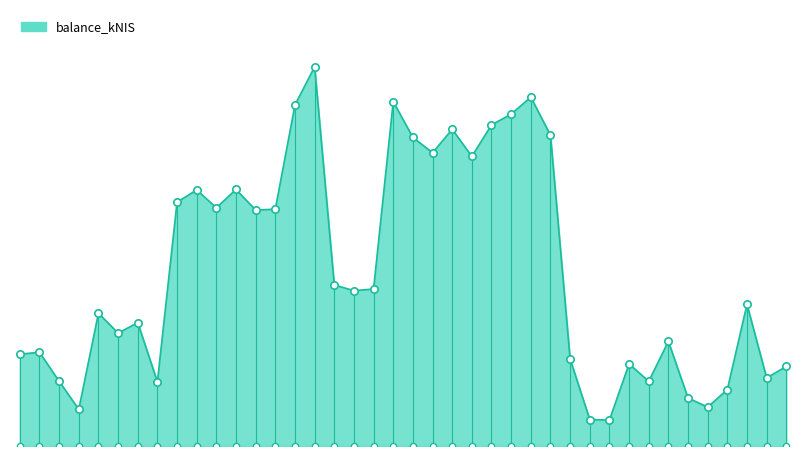

Which has a higher value, 2023-04-20 or 2022-11-17?

2022-11-17